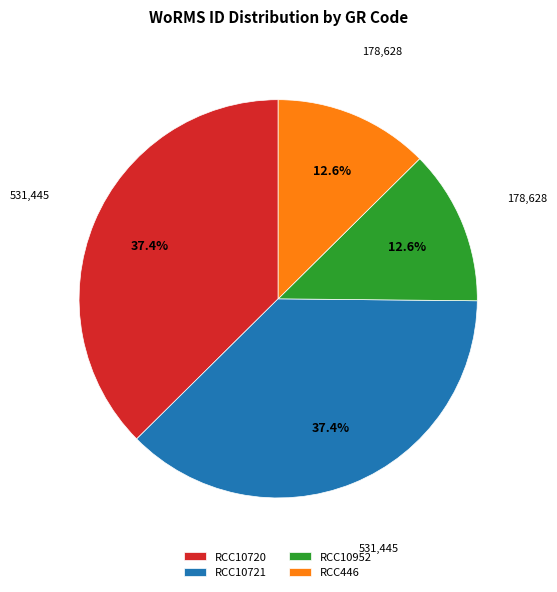

What percentage is NOT represented by RCC10720?

62.6%